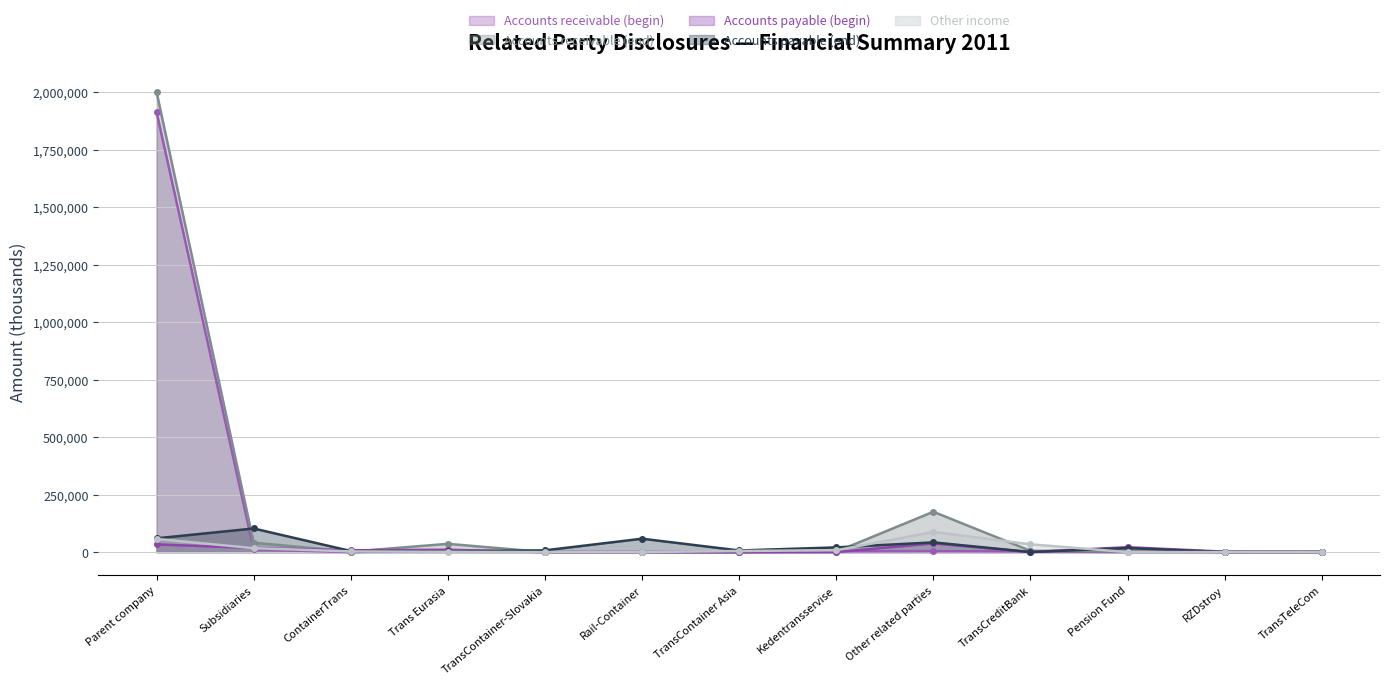

What is the label of the 6th point from the right?

Kedentransservise